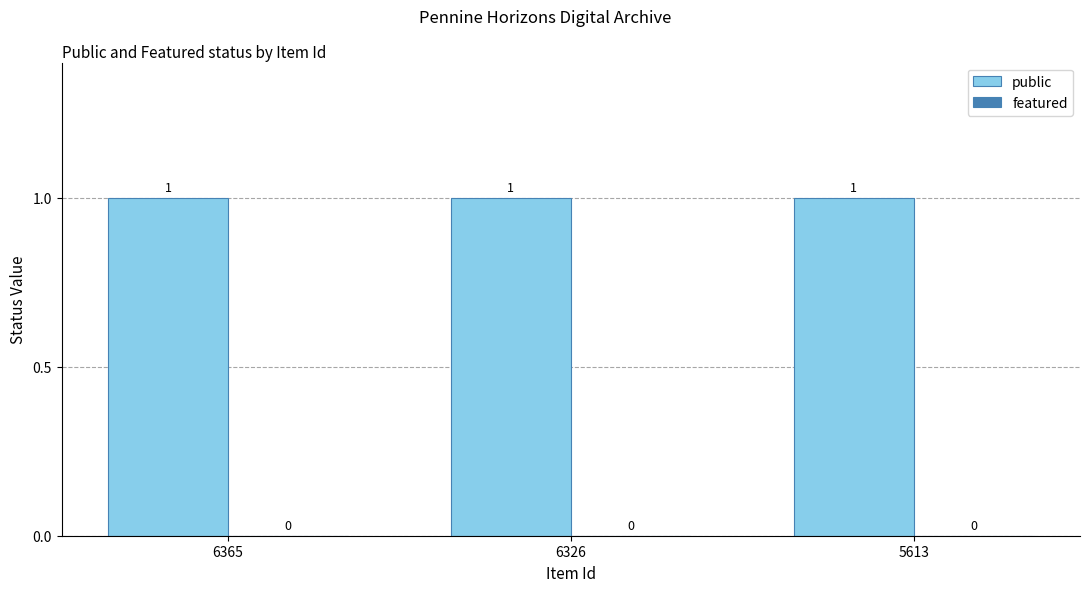

What is the sum of all public values?

3